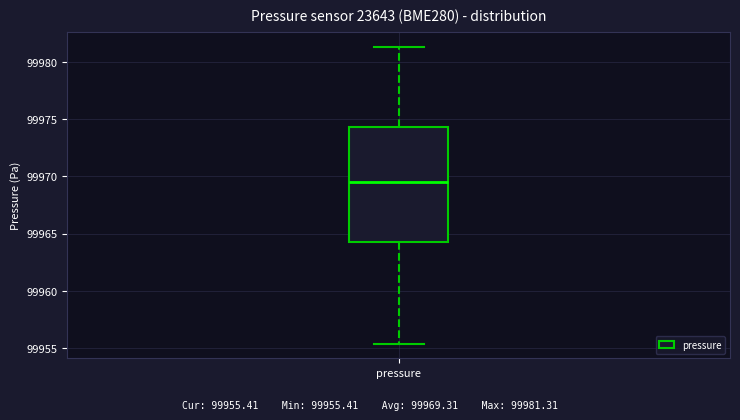

Transcribe this box plot: give where the median line is, the range the box spans, and where the two whiskers end, as read against the y-axis. The values are not printed on the chart, so give them approximately, as read against the axis.

median 99969.5, box 99964.5 to 99974.5, whiskers 99955.5 to 99981.5